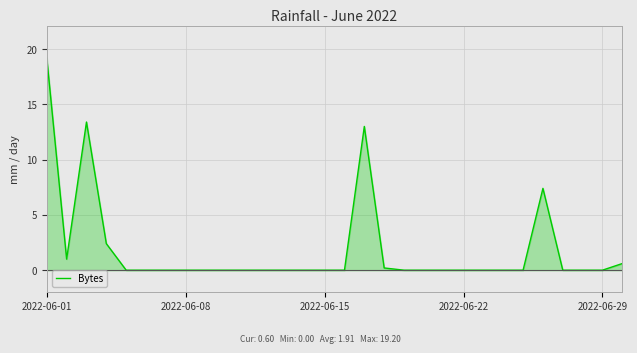

What is the maximum value shown in the chart?

19.2